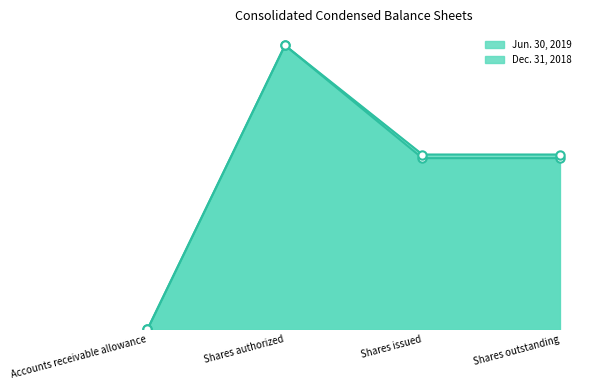

True or false: Jun. 30, 2019 and Dec. 31, 2018 cross at least once.

False